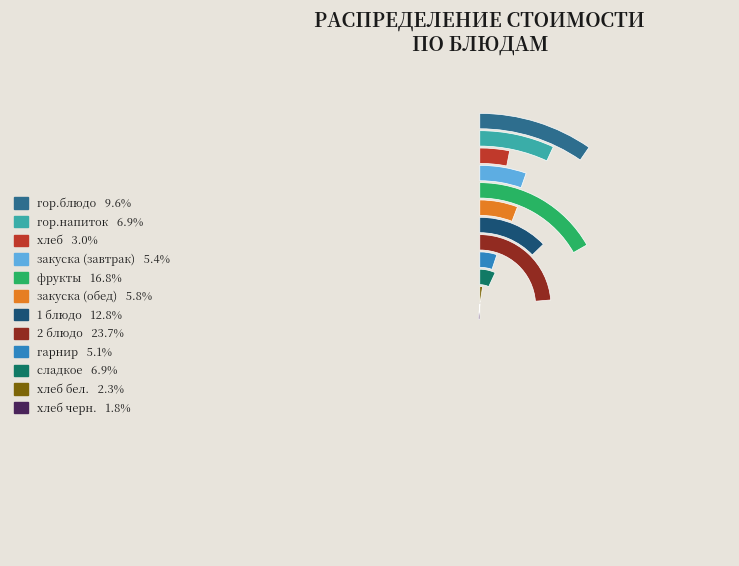

To the nearest percent, what portion does хлеб represent?

3%